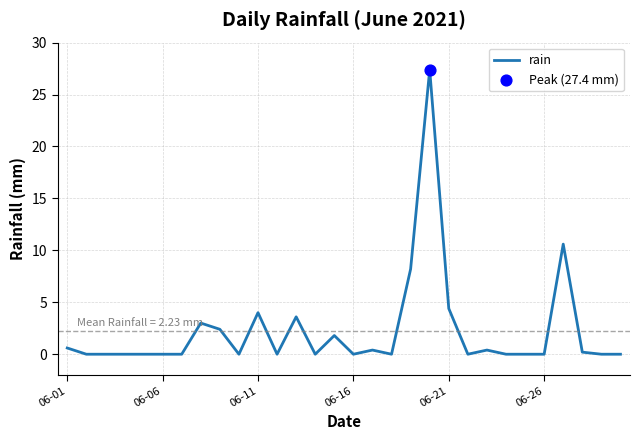

What is the difference between the maximum and minimum values?

27.4